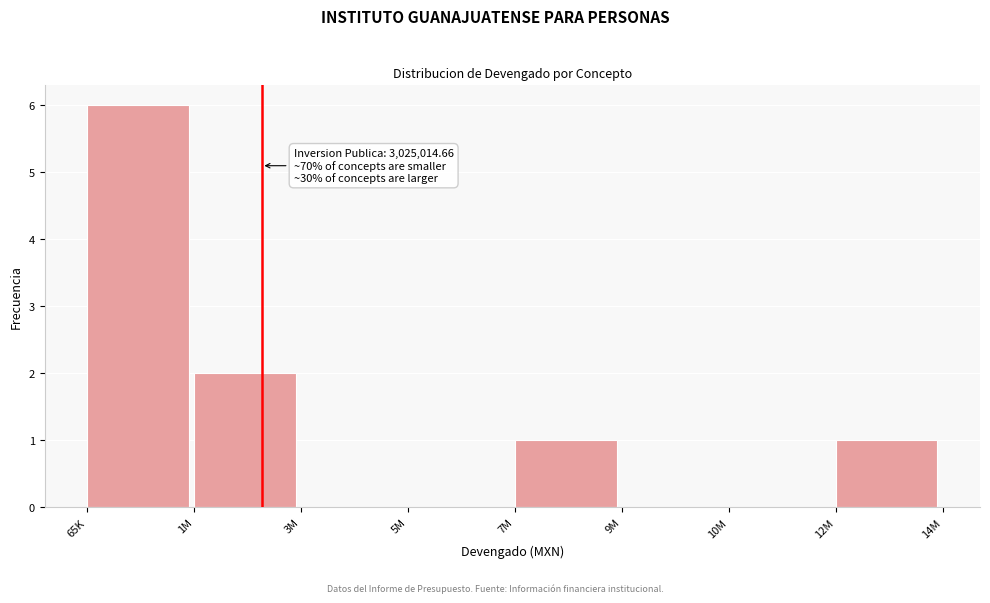

Reading left to right, extract all data points from this chart.

65K=6	1M=2	3M=0	5M=0	7M=1	9M=0	10M=0	12M=1